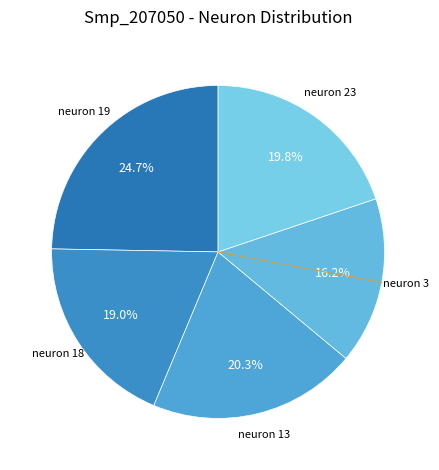

Which slice is the largest?

neuron 19